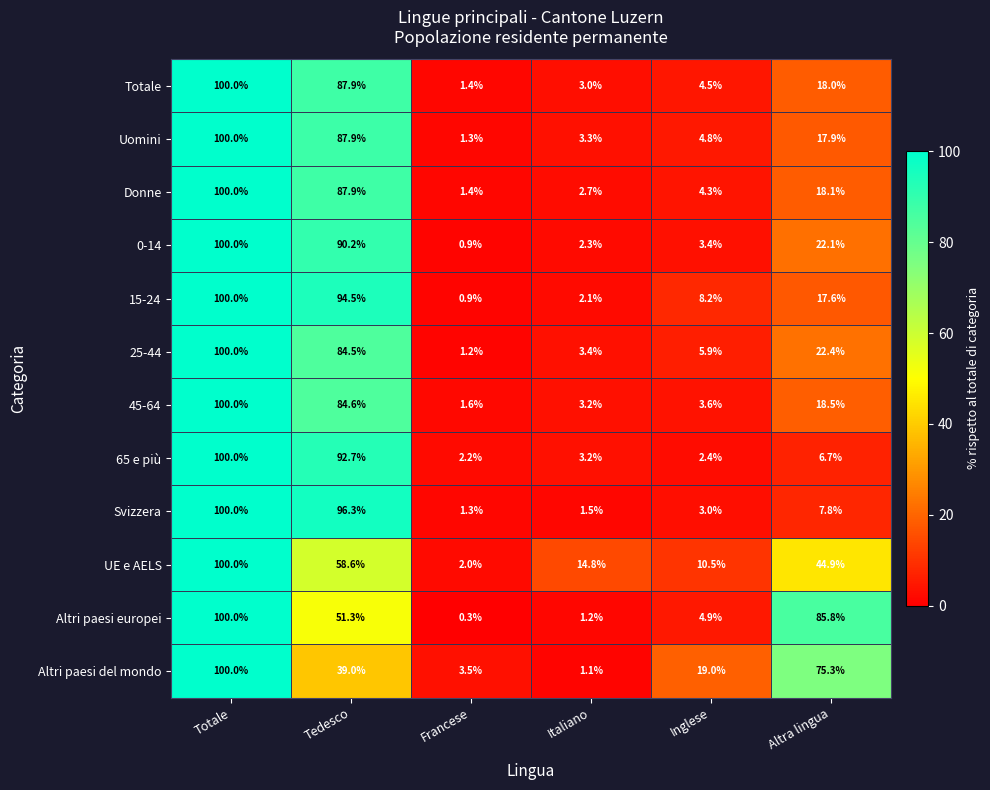

Which series has the widest spread of values?

Altri paesi europei